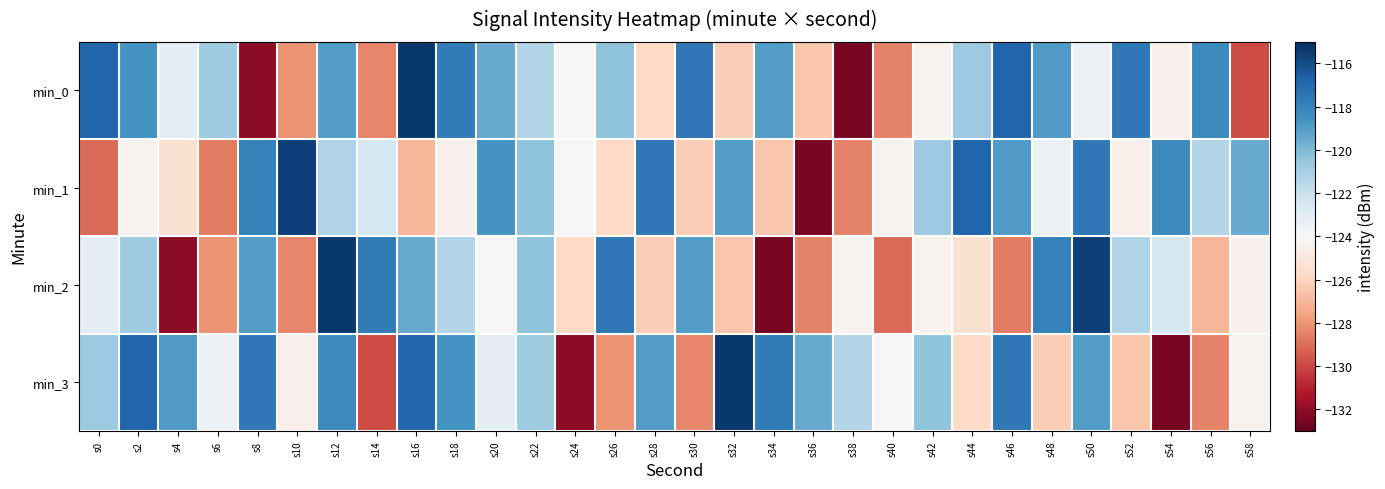

What is the minimum value shown in the chart?

-132.6